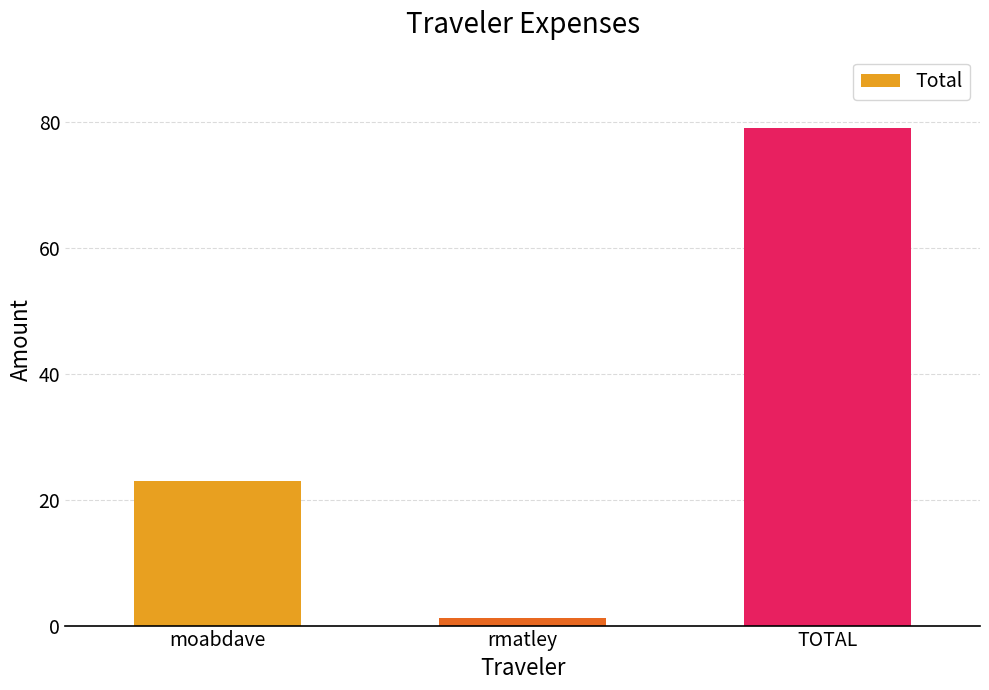

List the labels in order of value, smallest first.

rmatley, moabdave, TOTAL